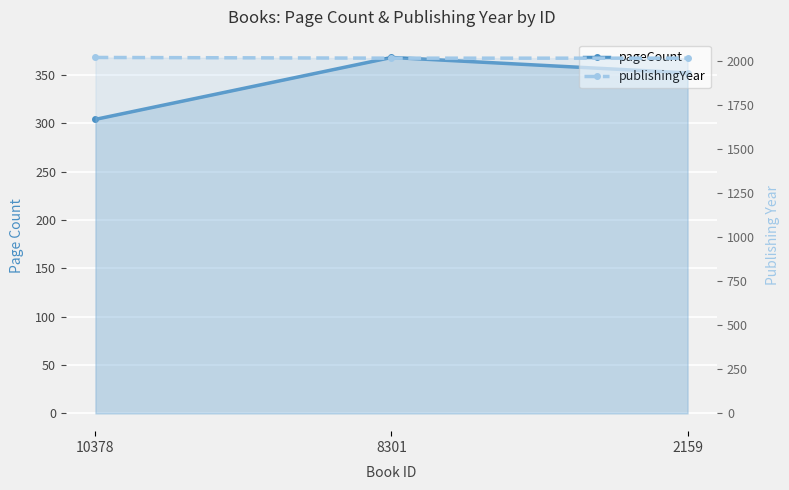

Which series has the largest range (max minus min)?

pageCount